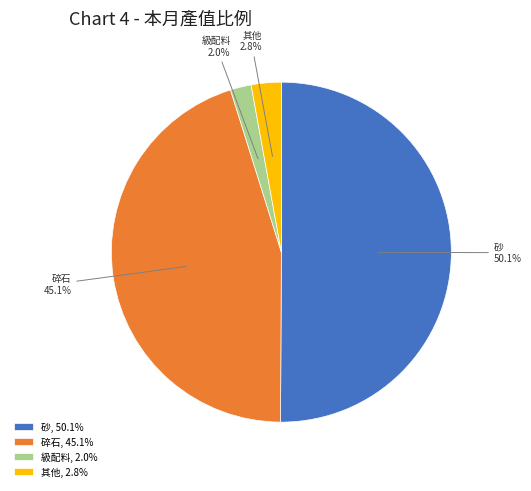

What percentage do 級配料 and 砂 together represent?

52.1%